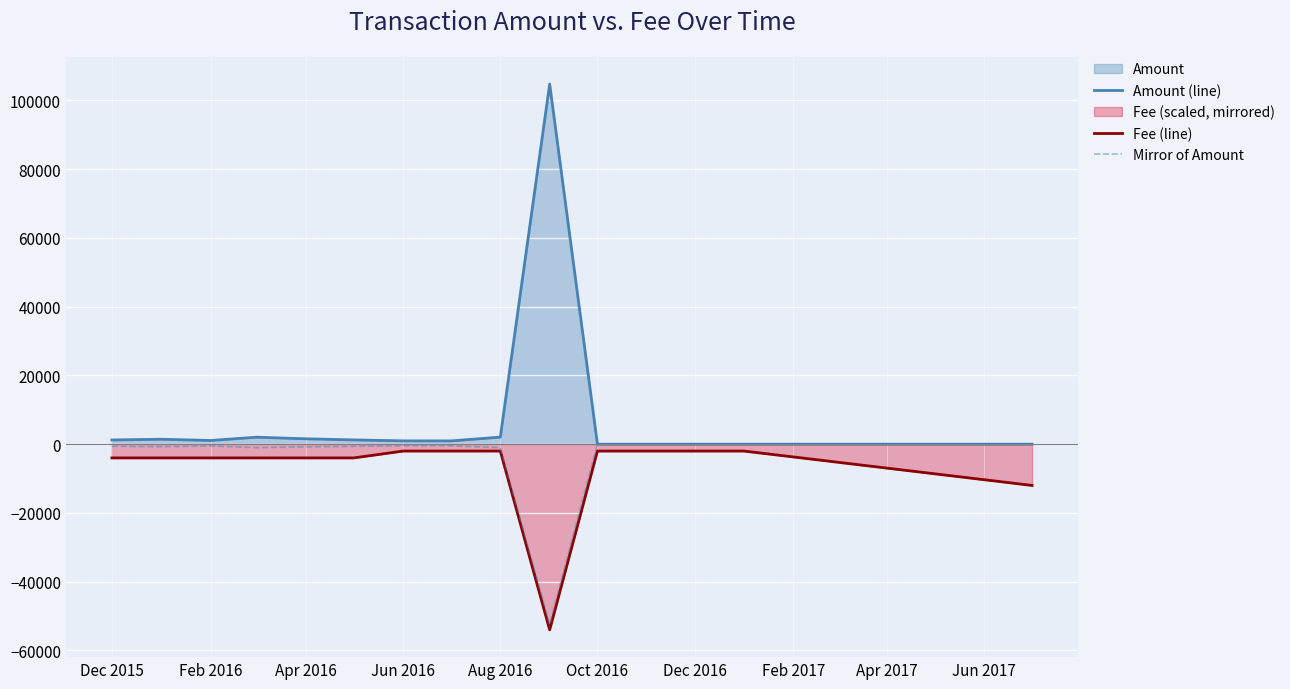

How many categories are shown in the chart?

15